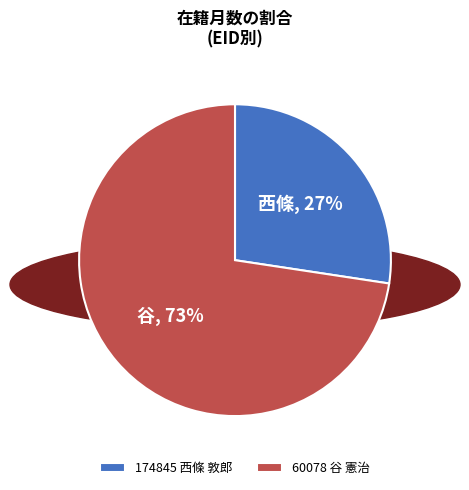

Count the number of slices in the pie.

2